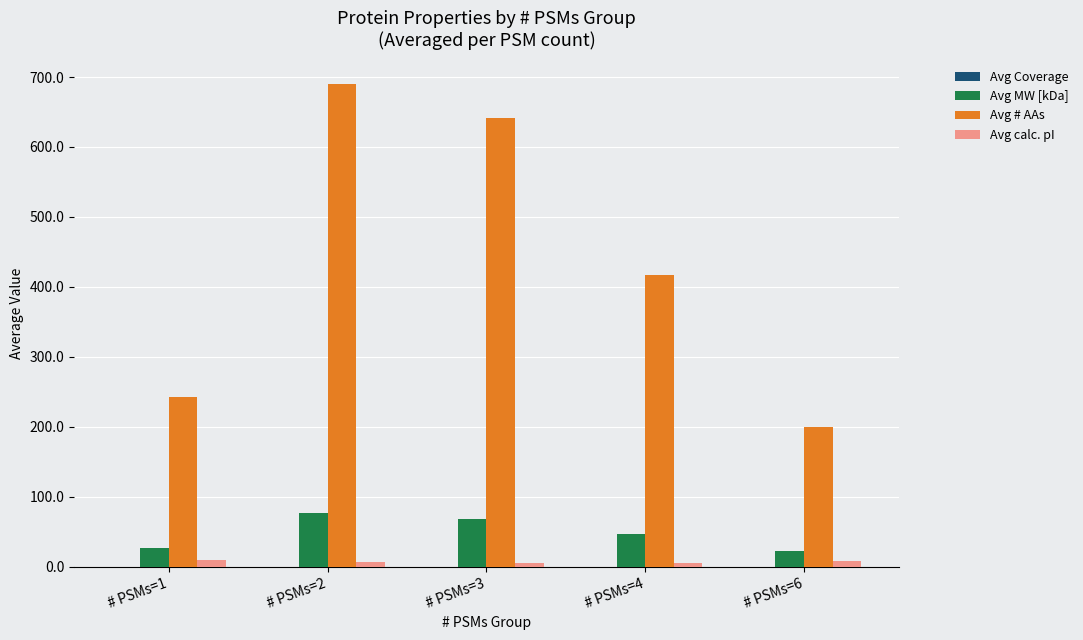

At which label is Avg # AAs closest to 445?

# PSMs=4